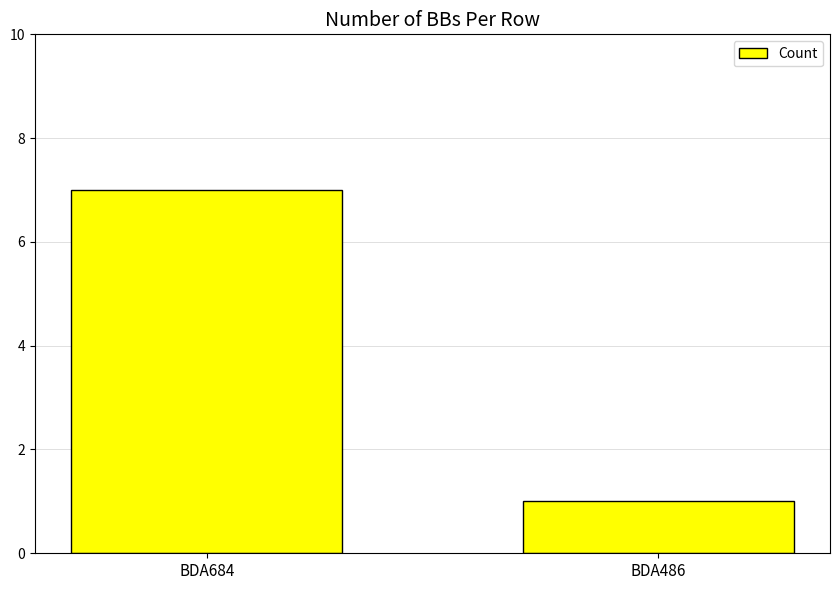

What is the difference between the maximum and minimum values?

6